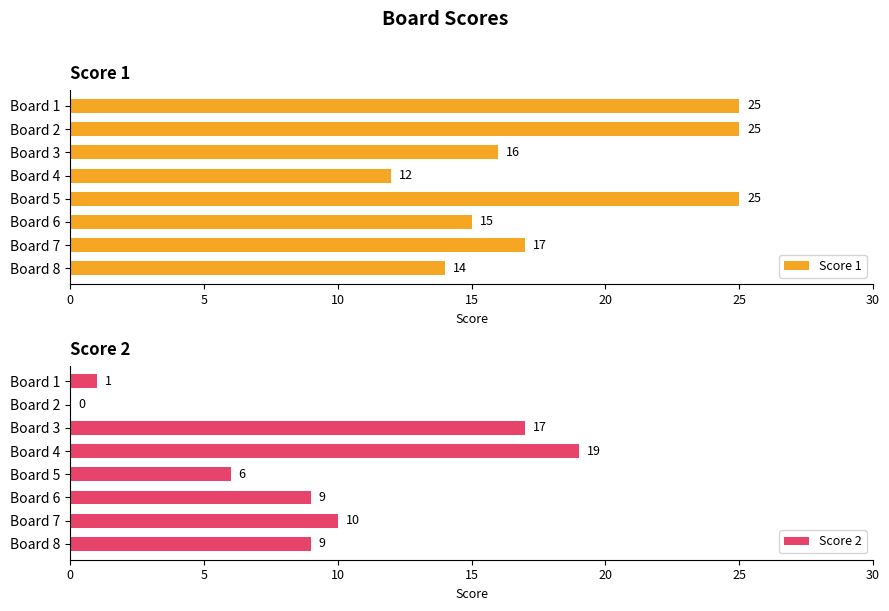

Is it true that Score 2 equals 14 at Board 6?

False